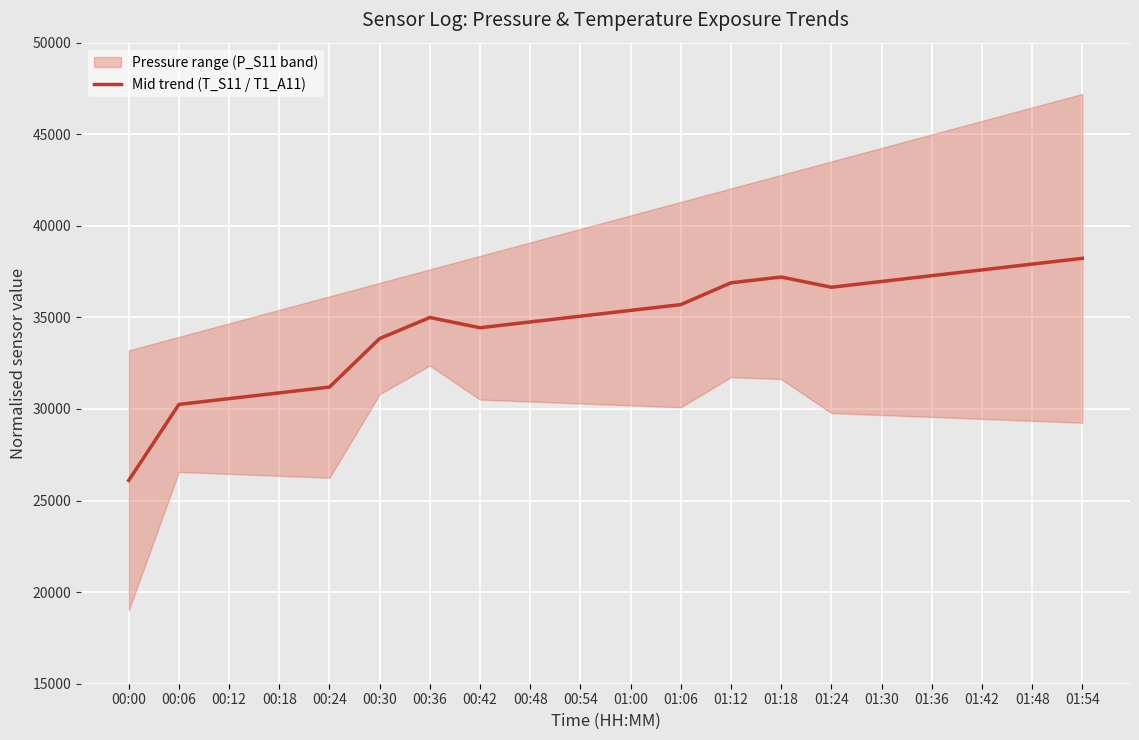

At which category does the data reach its first local valley?

00:42